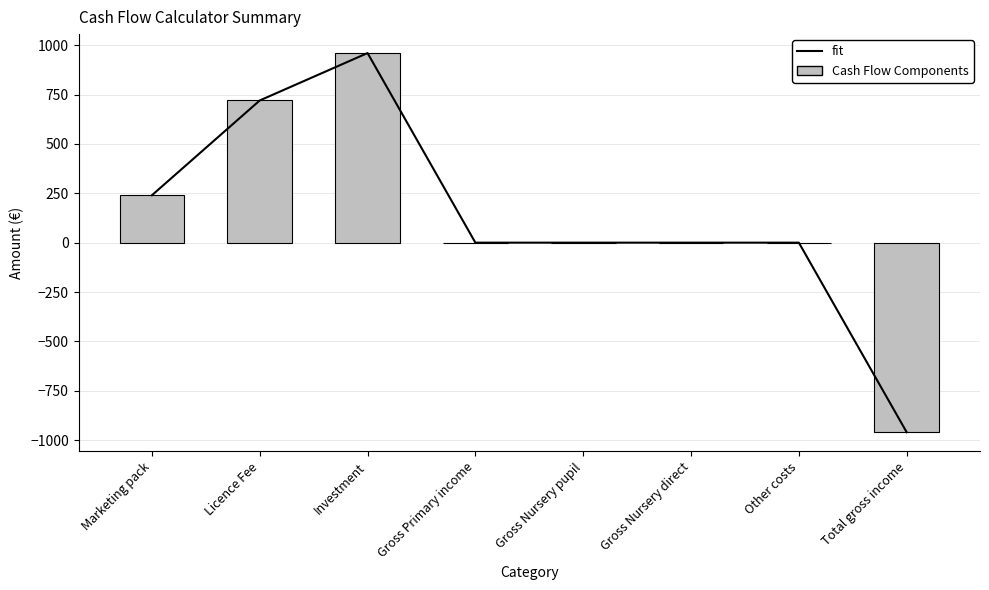

Does the chart contain any negative values?

Yes